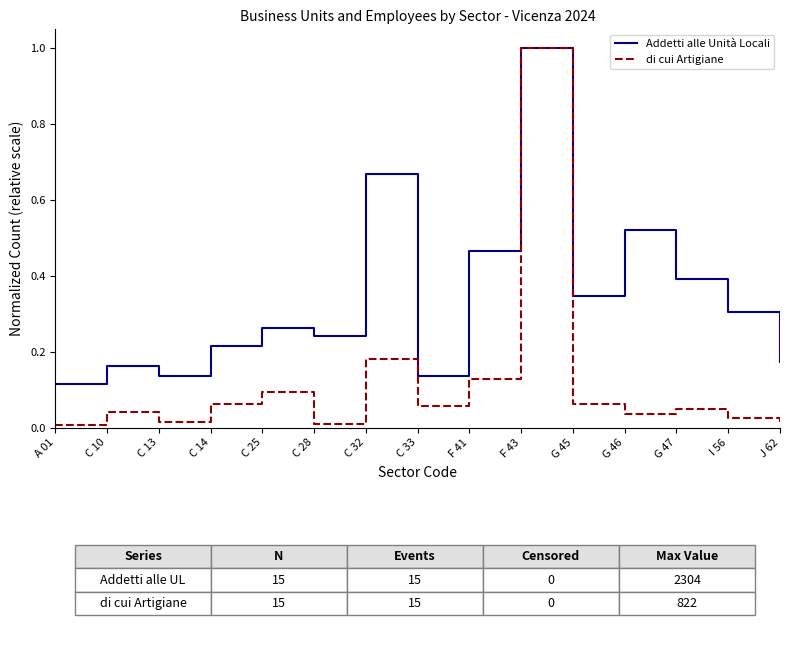

Rank the series by their average value, from highest to lowest.

Addetti alle Unità Locali, di cui Artigiane